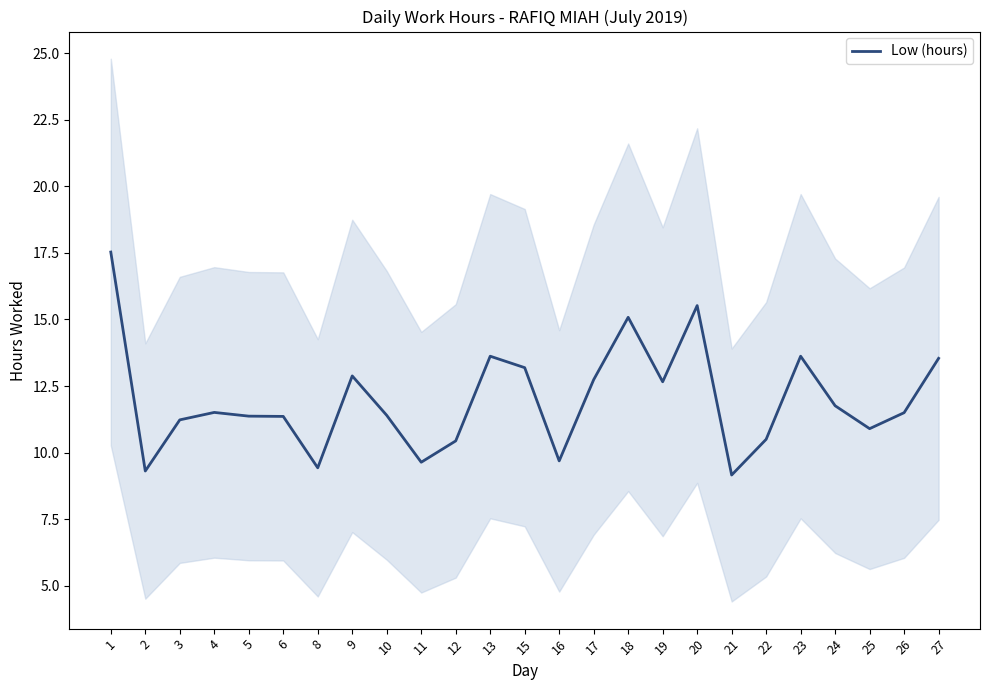

List the labels in order of value, smallest first.

21, 2, 8, 11, 16, 12, 22, 25, 3, 6, 5, 10, 26, 4, 24, 19, 17, 9, 15, 27, 13, 23, 18, 20, 1